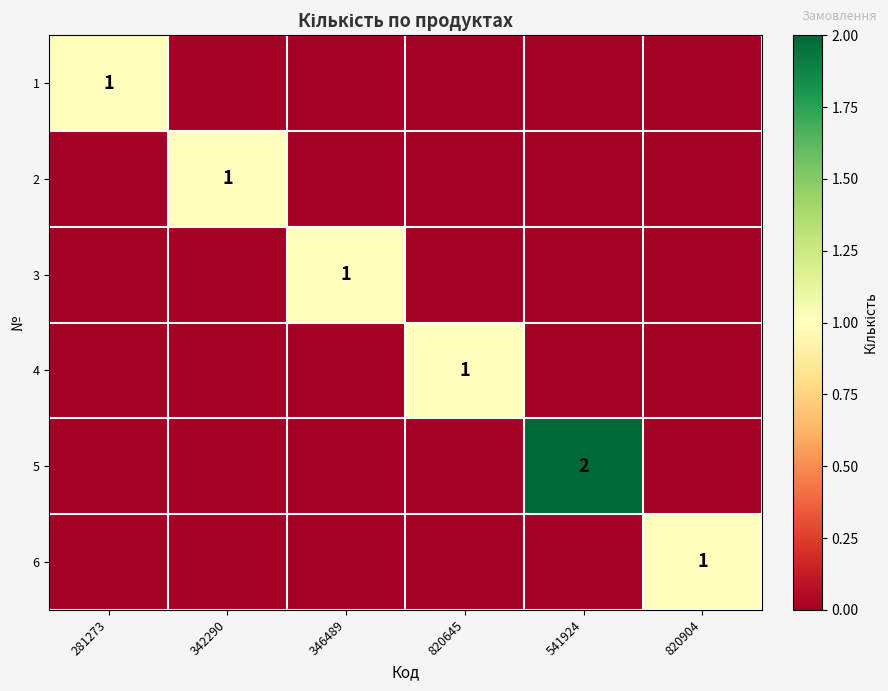

Is it true that 5 equals 1 at 541924?

False